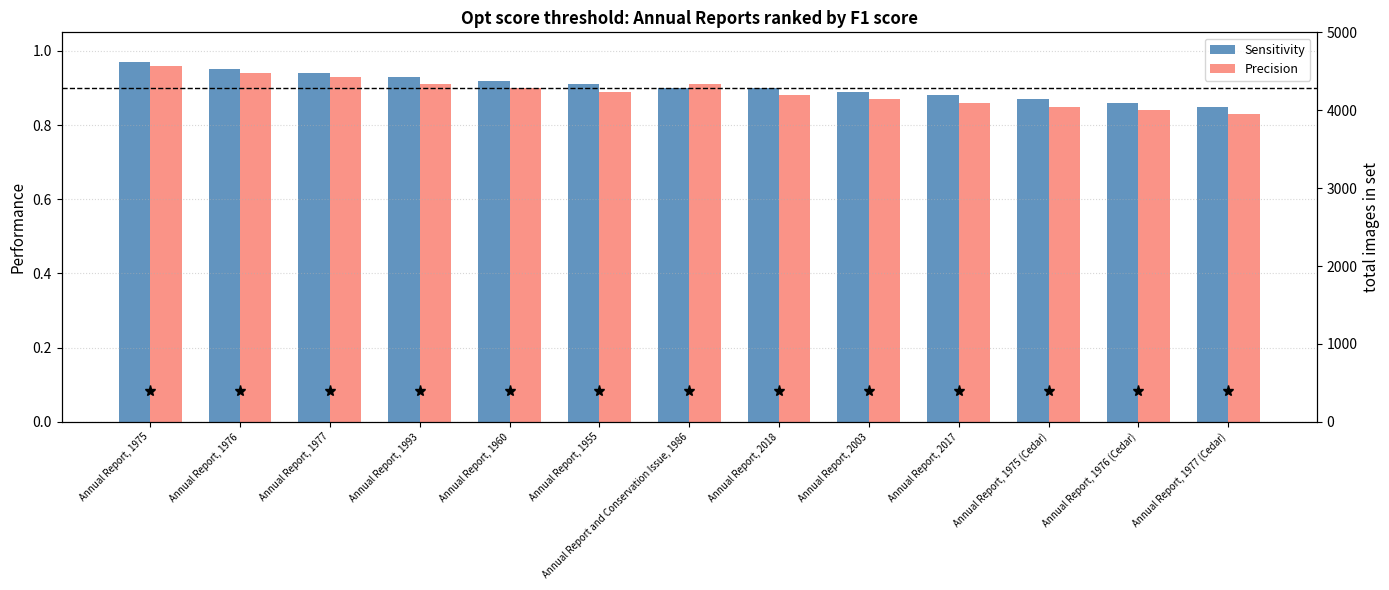

How many Sensitivity values are between 0 and 1?

13